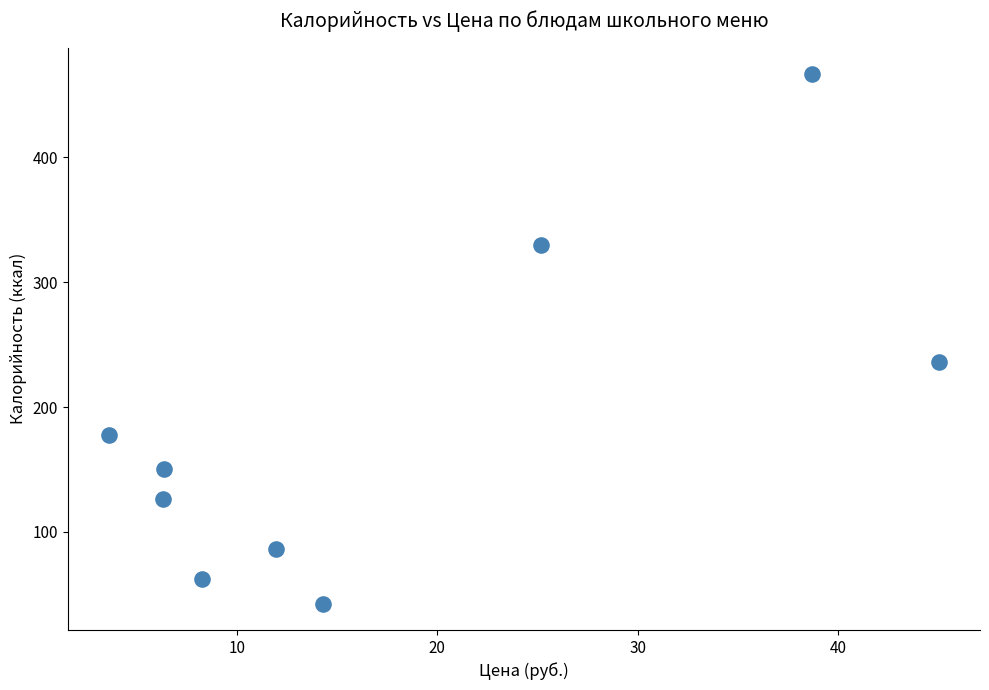

What is the average Y value?

186.5